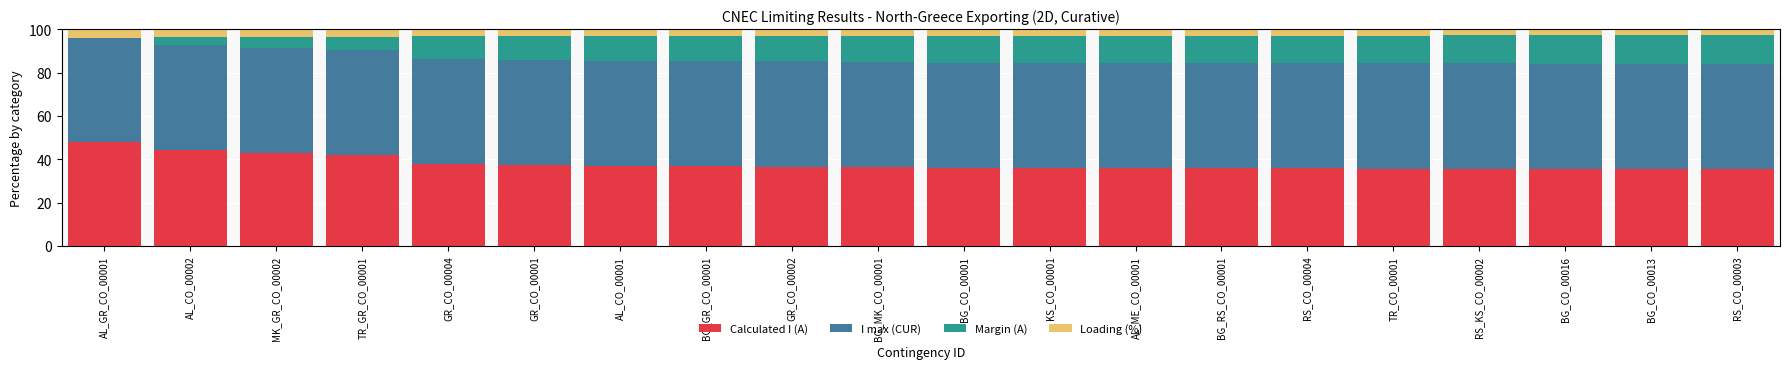

What is the maximum value for Calculated I (A)?

48.0